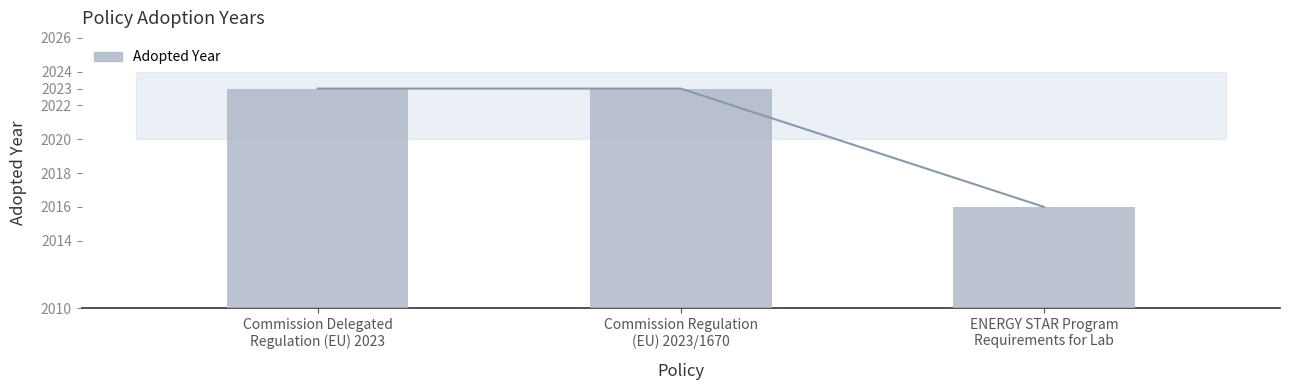

Between ENERGY STAR Program
Requirements for Lab and Commission Delegated
Regulation (EU) 2023, which is larger?

Commission Delegated
Regulation (EU) 2023